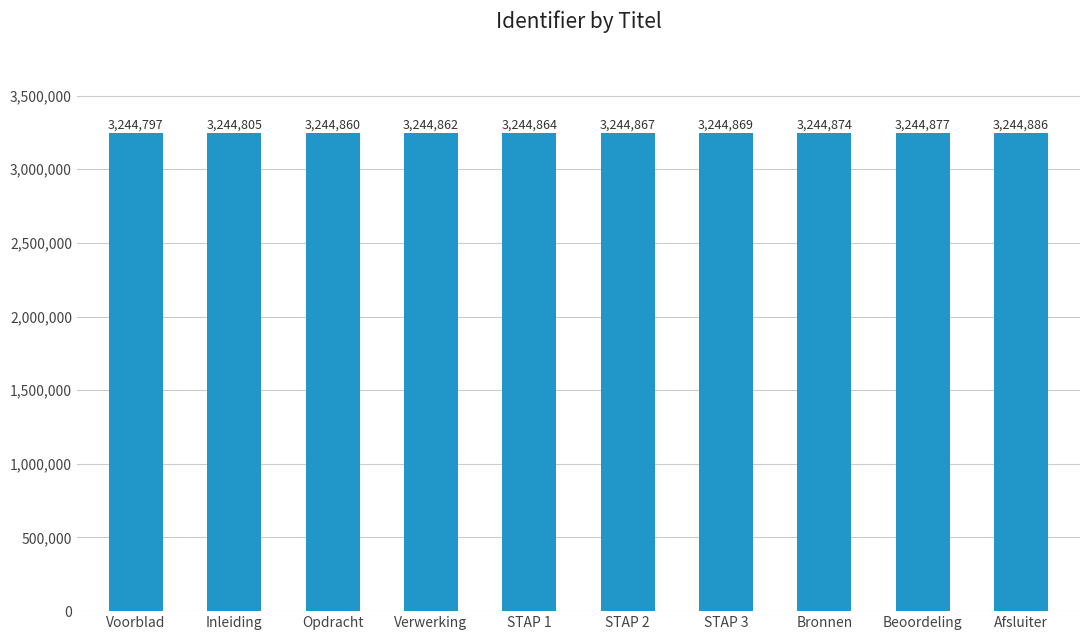

The value at STAP 3 is 5721164. True or false?

False